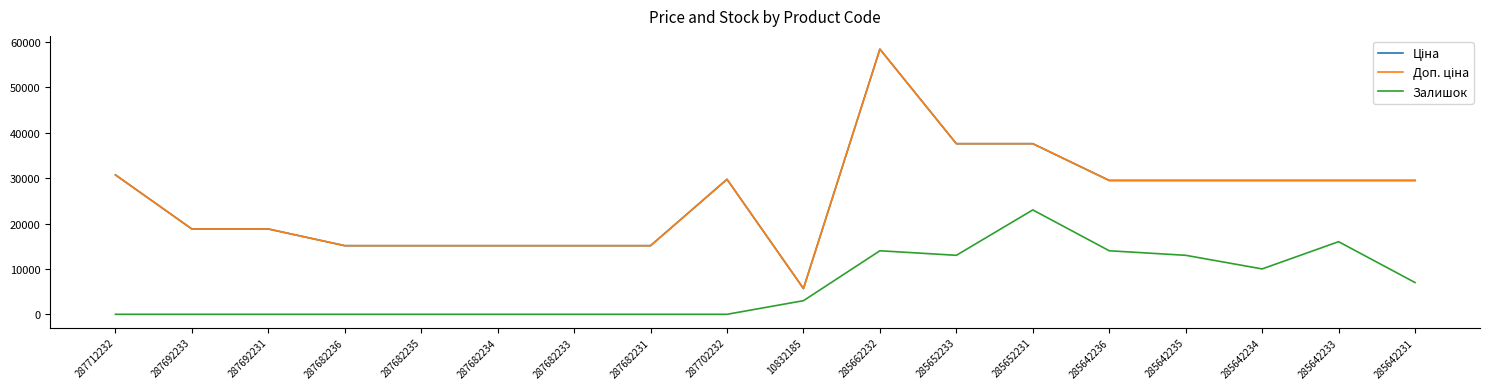

Does the chart display data point markers on the line(s)?

No